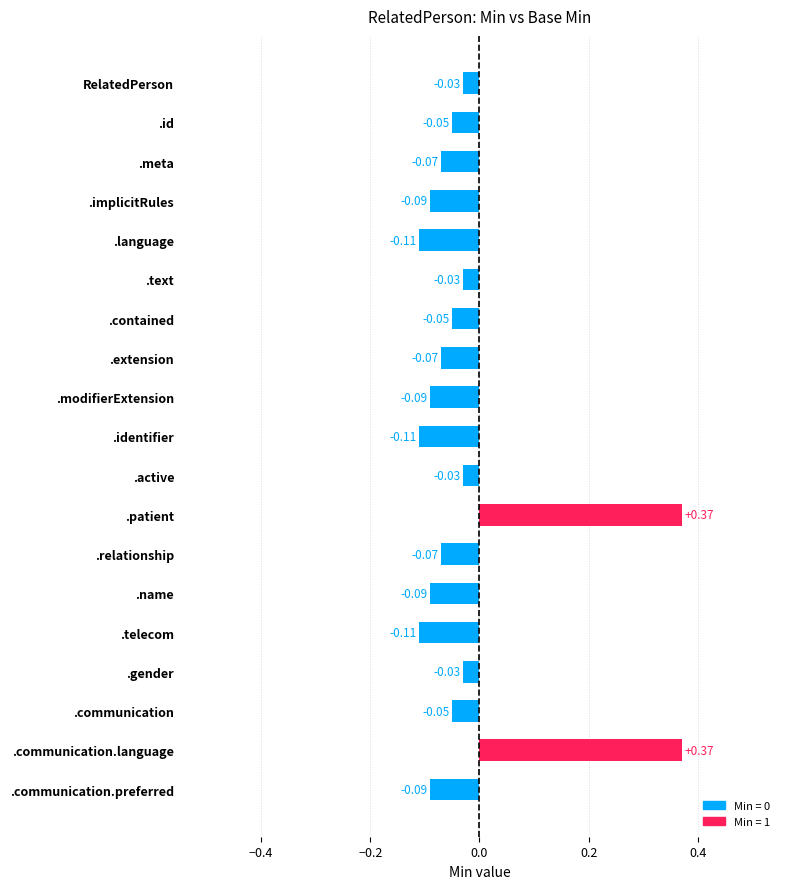

Reading left to right, what are all the values shown in this chart?

Min: RelatedPerson=0	RelatedPerson.id=0	RelatedPerson.meta=0	RelatedPerson.implicitRules=0	RelatedPerson.language=0	RelatedPerson.text=0	RelatedPerson.contained=0	RelatedPerson.extension=0	RelatedPerson.modifierExtension=0	RelatedPerson.identifier=0	RelatedPerson.active=0	RelatedPerson.patient=1	RelatedPerson.relationship=0	RelatedPerson.name=0	RelatedPerson.telecom=0	RelatedPerson.gender=0	RelatedPerson.communication=0	RelatedPerson.communication.language=1	RelatedPerson.communication.preferred=0
Base Min: RelatedPerson=0	RelatedPerson.id=0	RelatedPerson.meta=0	RelatedPerson.implicitRules=0	RelatedPerson.language=0	RelatedPerson.text=0	RelatedPerson.contained=0	RelatedPerson.extension=0	RelatedPerson.modifierExtension=0	RelatedPerson.identifier=0	RelatedPerson.active=0	RelatedPerson.patient=1	RelatedPerson.relationship=0	RelatedPerson.name=0	RelatedPerson.telecom=0	RelatedPerson.gender=0	RelatedPerson.communication=0	RelatedPerson.communication.language=1	RelatedPerson.communication.preferred=0